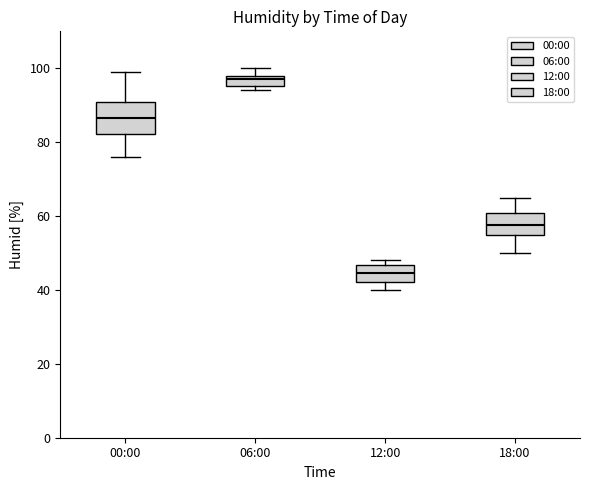

Comparing the boxes themselves (not the whiskers), which one is the tallest?

00:00